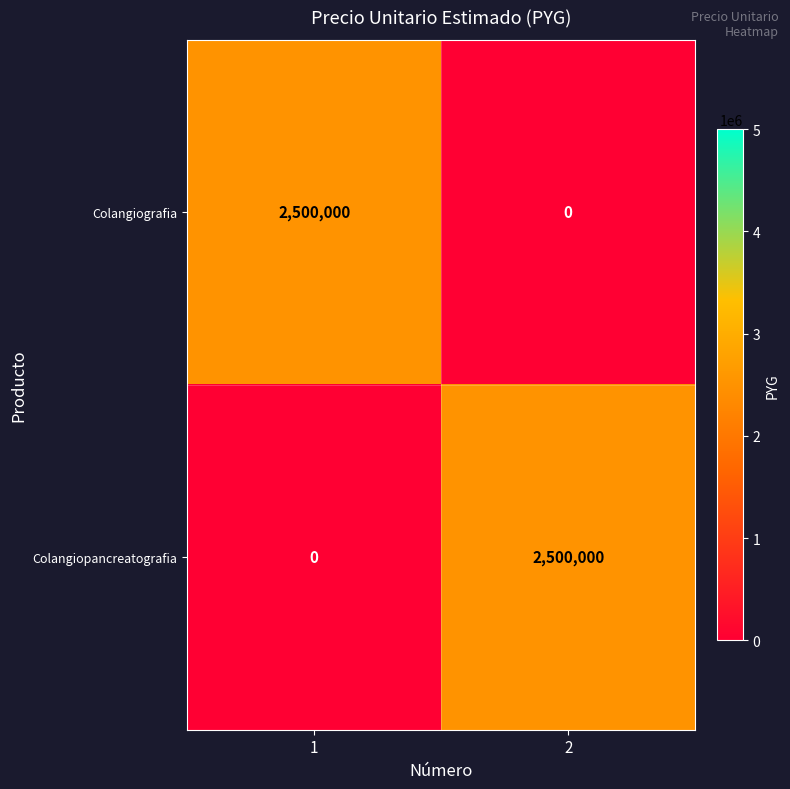

True or false: Colangiopancreatografia has a value of 906648 at 1.

False